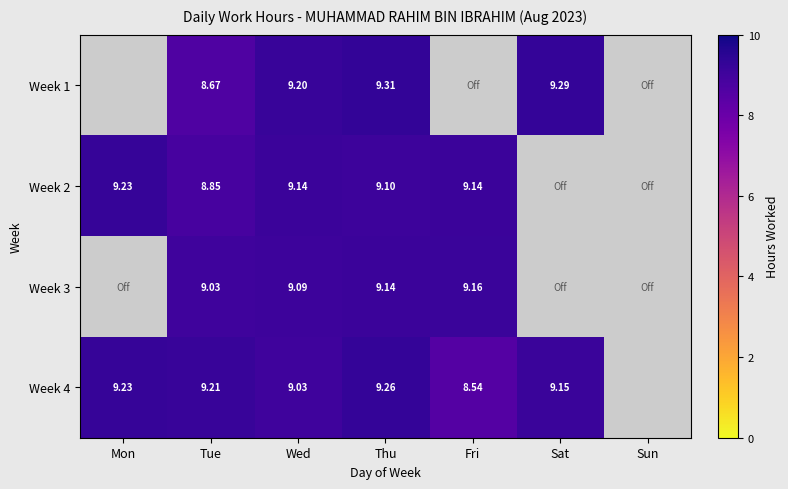

Is the value of Week 1 at Sat greater than the value of Week 3 at Thu?

Yes